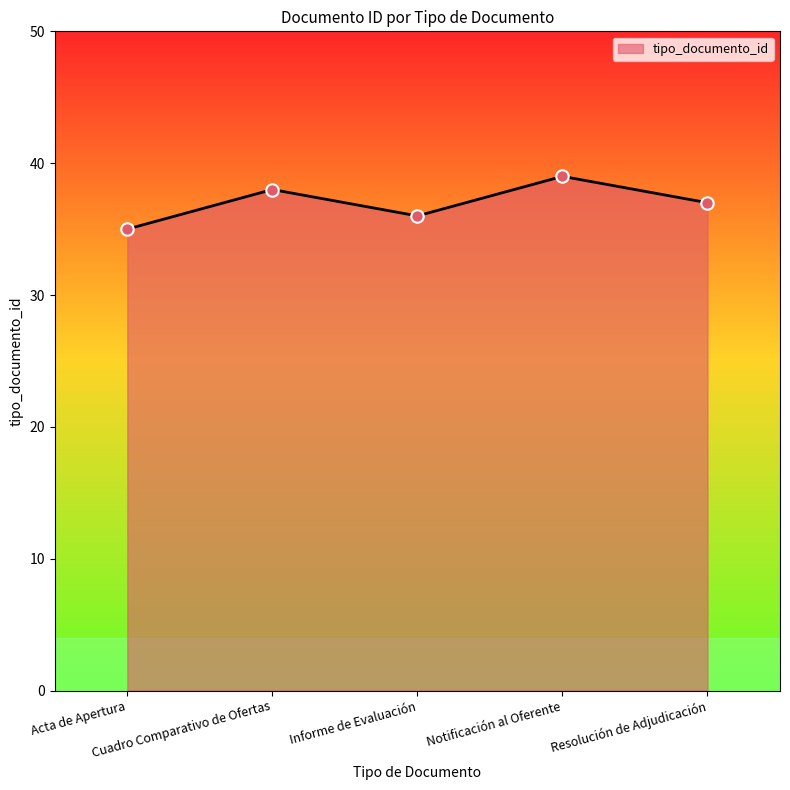

What is the ratio of the value at Notificación al Oferente to the value at Cuadro Comparativo de Ofertas?

1.0